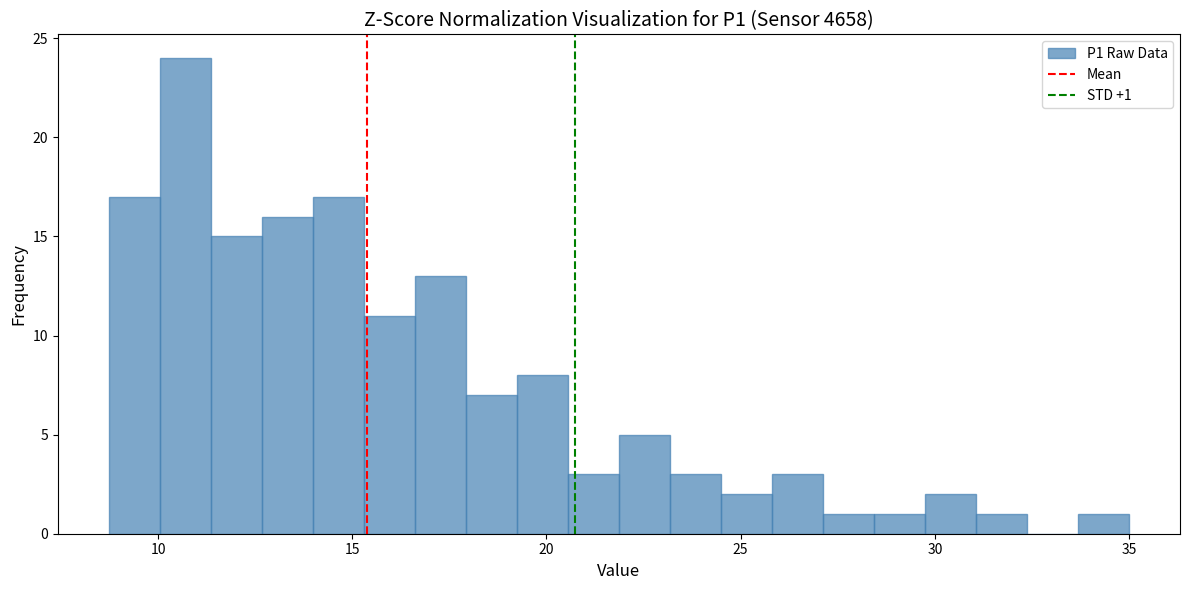

Read against the x-axis, roughly where is the centre of the tallest bar?

10.5